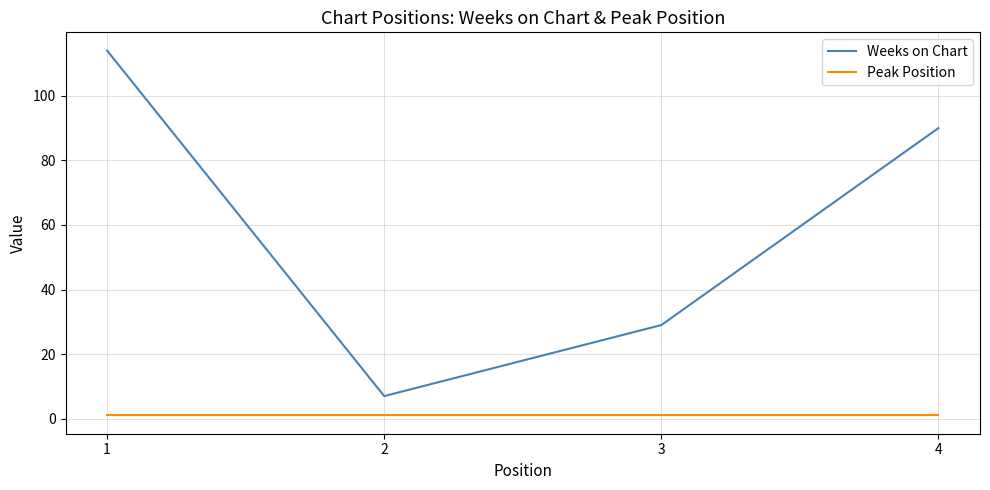

Where is the first local minimum for Weeks on Chart?

2